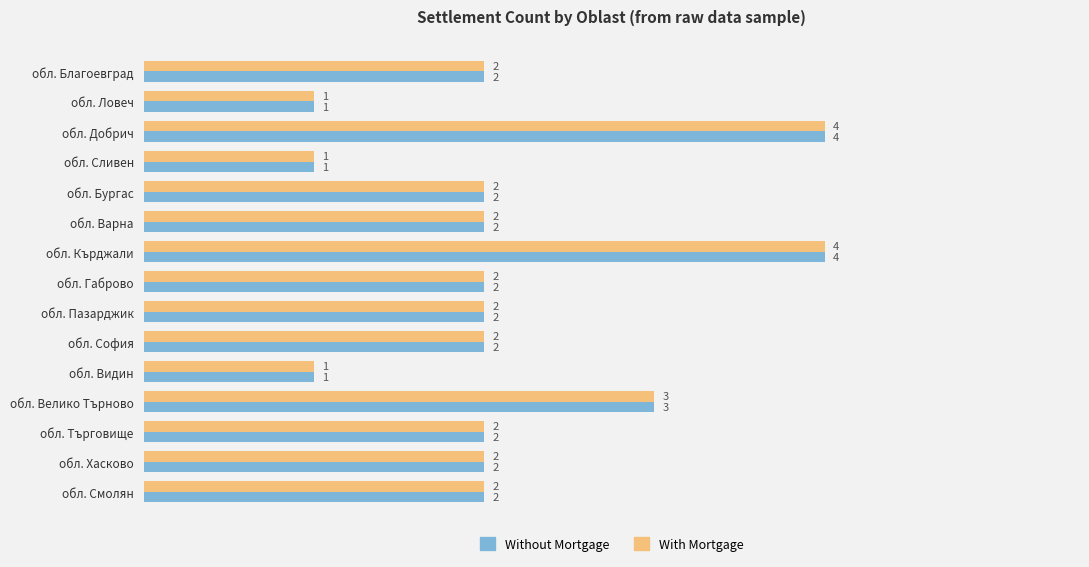

Count the Without Mortgage values in the range 2 to 3.

10